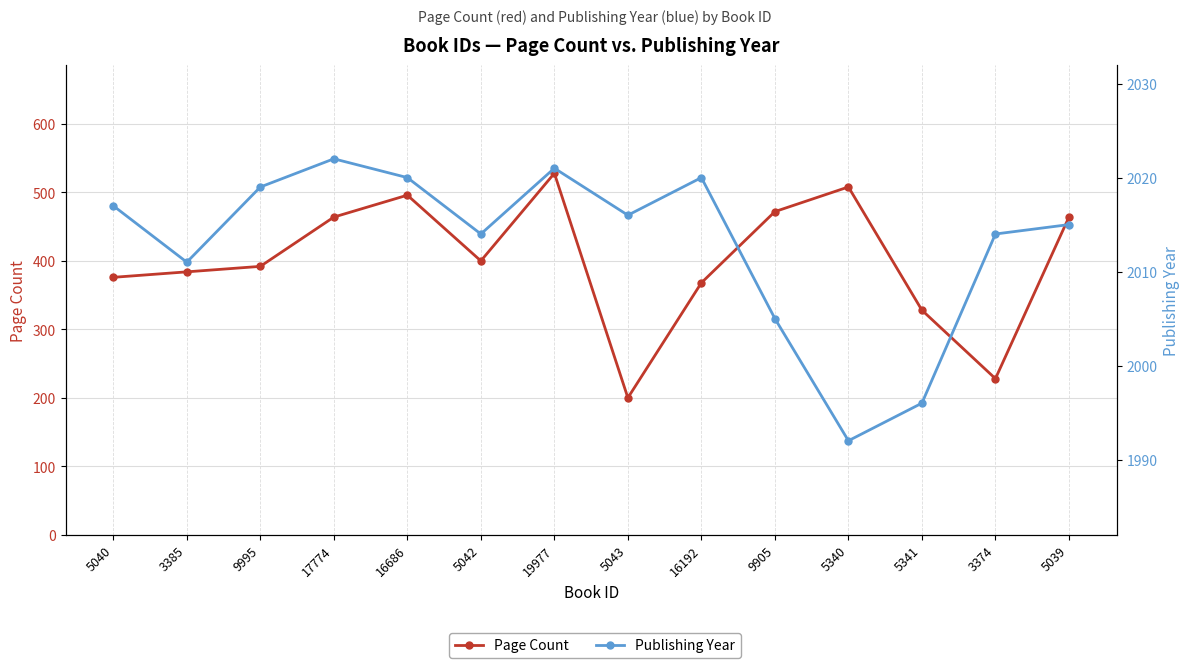

Which series has the widest spread of values?

Page Count